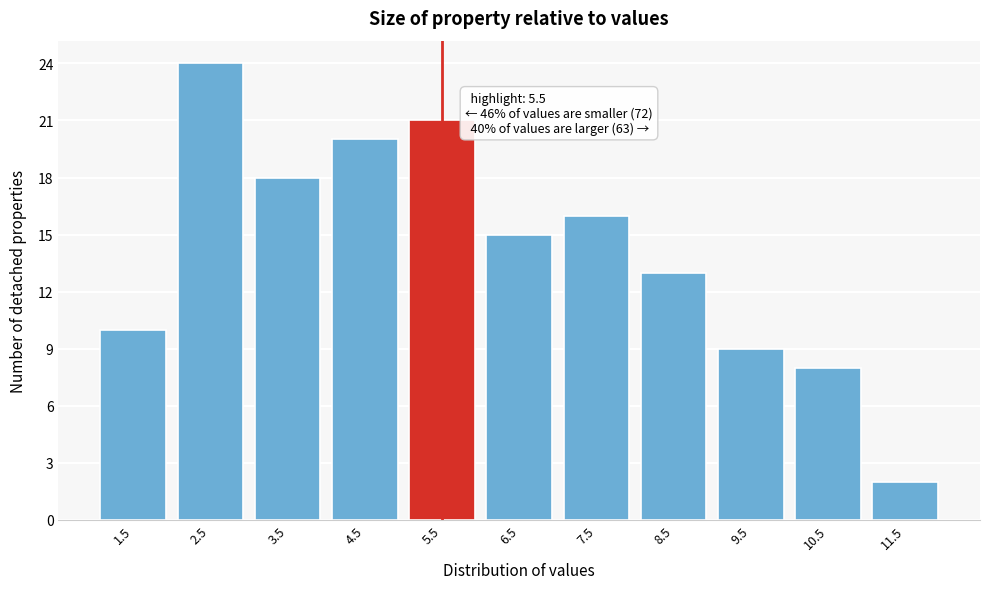

Over which range of the x-axis is the bar tallest?

2 to 3